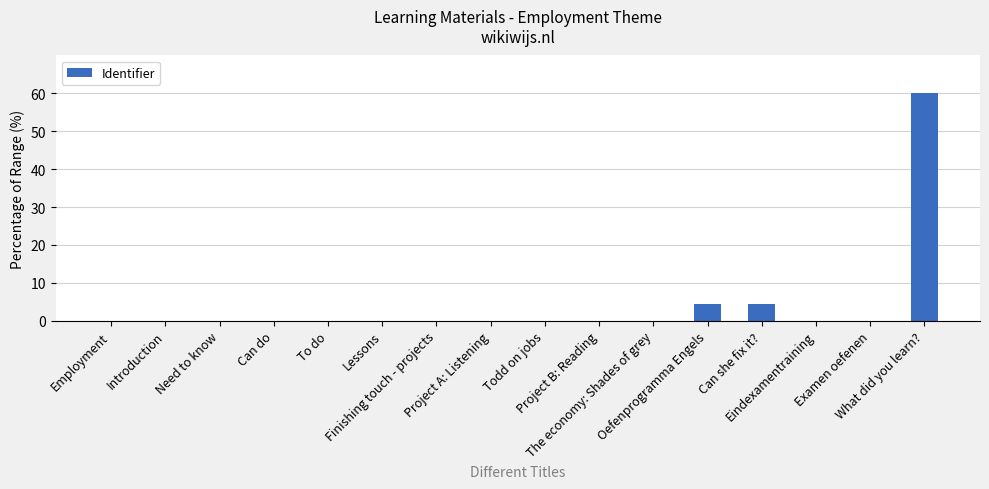

Are the bars horizontal?

No